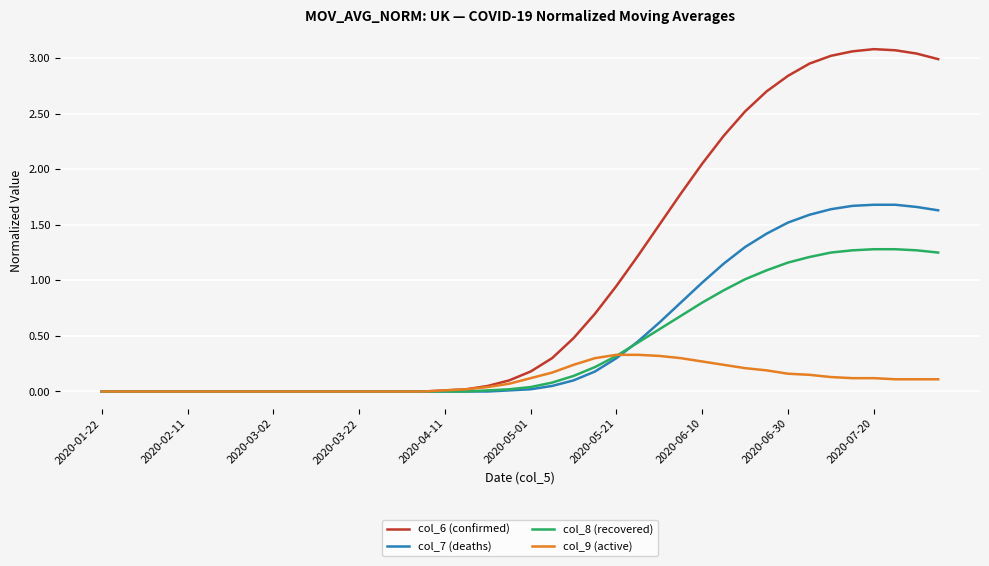

After their last crossing, which series has the higher values: col_9 (active) or col_7 (deaths)?

col_7 (deaths)